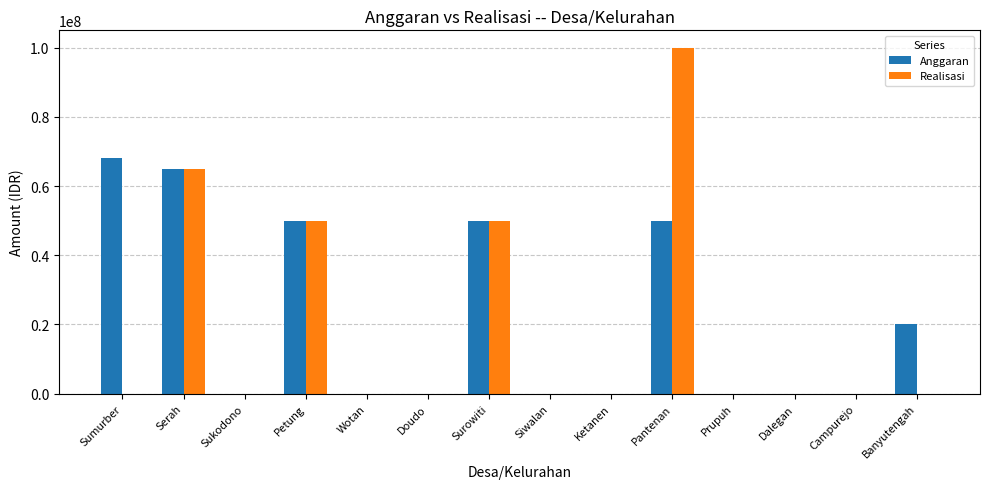

What is the sum of the Anggaran values at Ketanen and Surowiti?

50000000